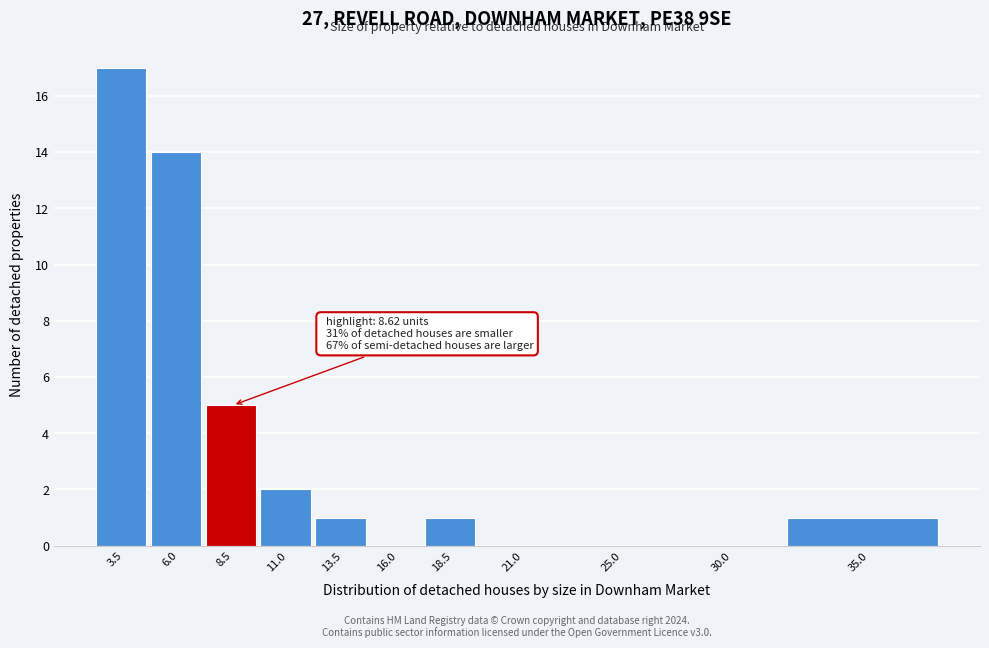

Reading left to right, extract all data points from this chart.

3.5=17	6.0=14	8.5=5	11.0=2	13.5=1	16.0=0	18.5=1	21.0=0	25.0=0	30.0=0	35.0=1